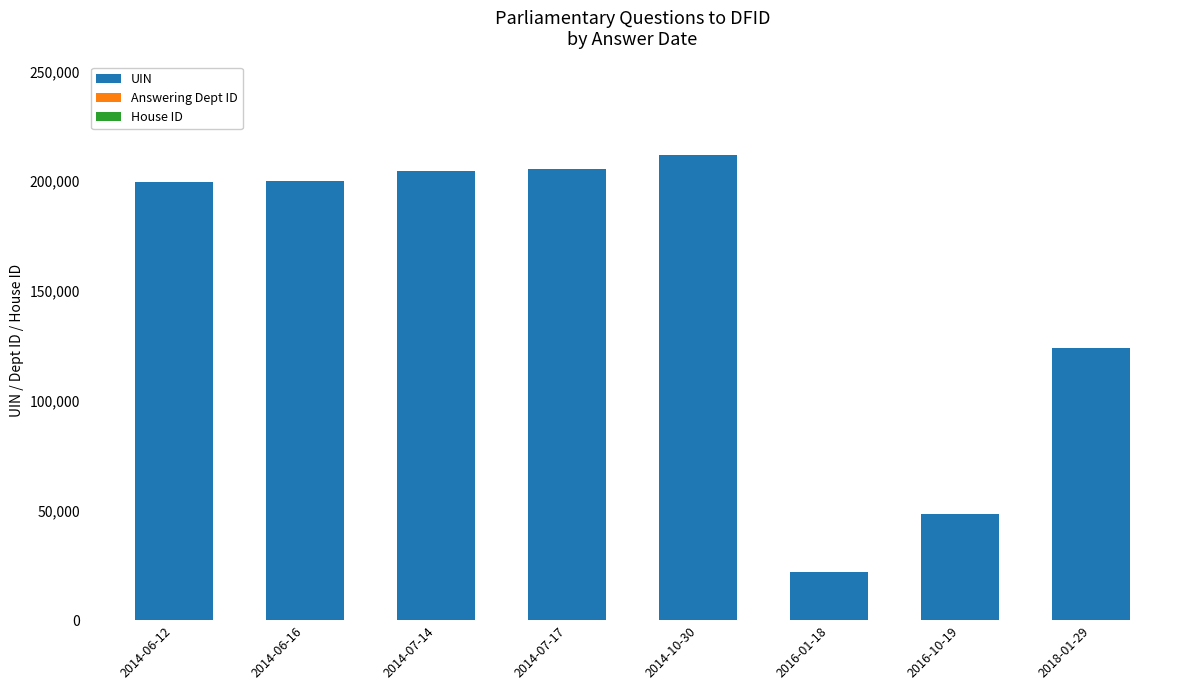

What is the difference between the UIN values at 2016-10-19 and 2014-06-12?

151258